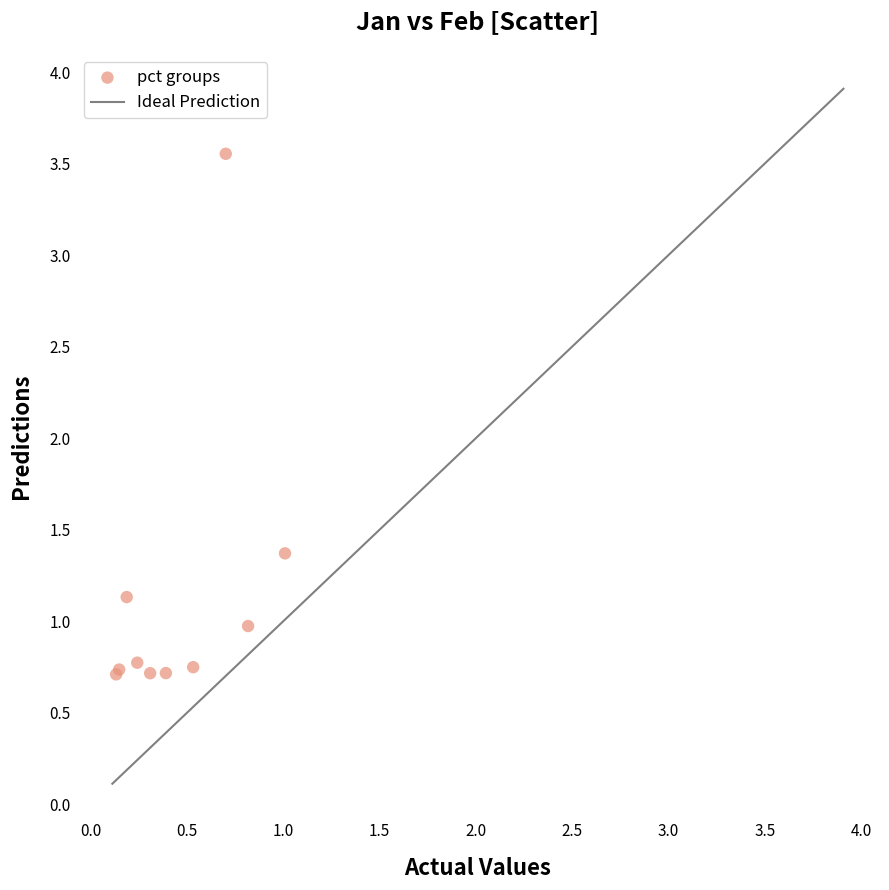

What Y value in the scatter plot is closest to 2?

1.4